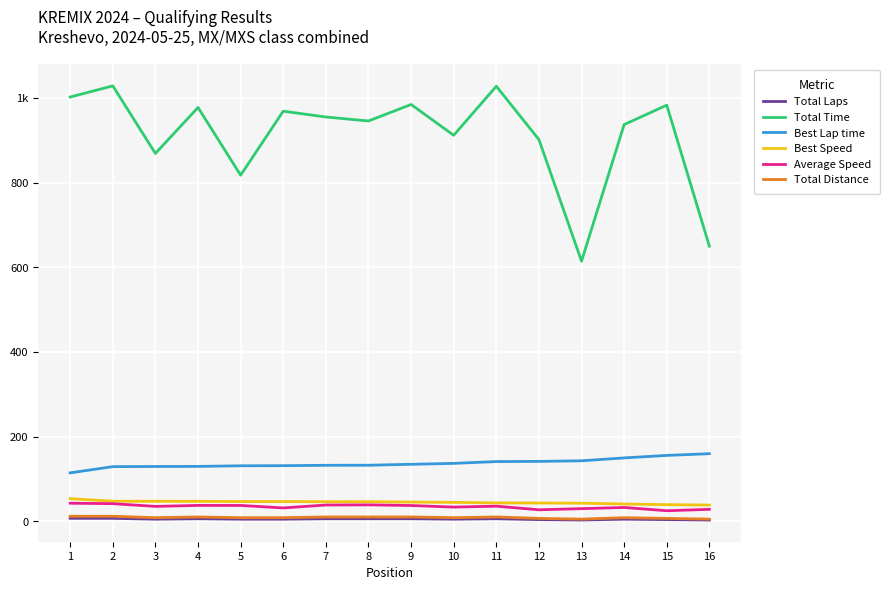

What is the difference between the second highest and second lowest values in the Total Time series?

378.0